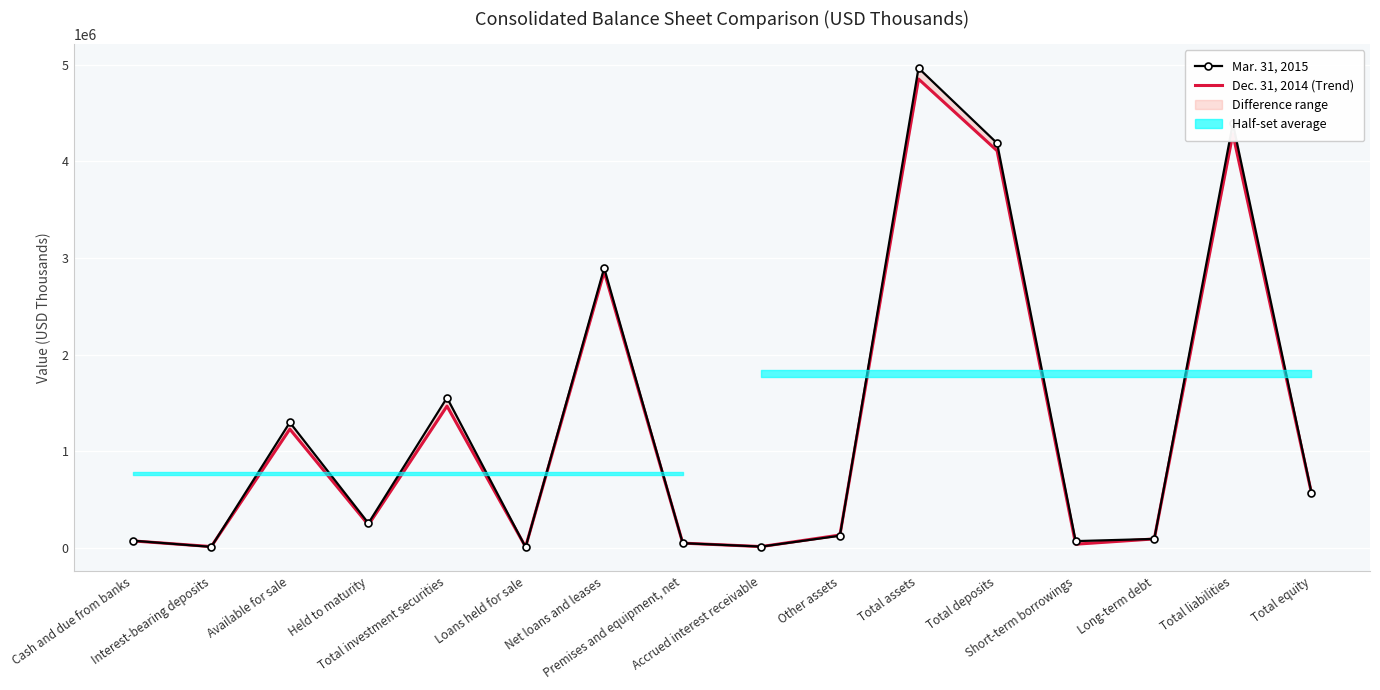

Is it true that Dec. 31, 2014 (Trend) equals 4284946 at Total liabilities?

True